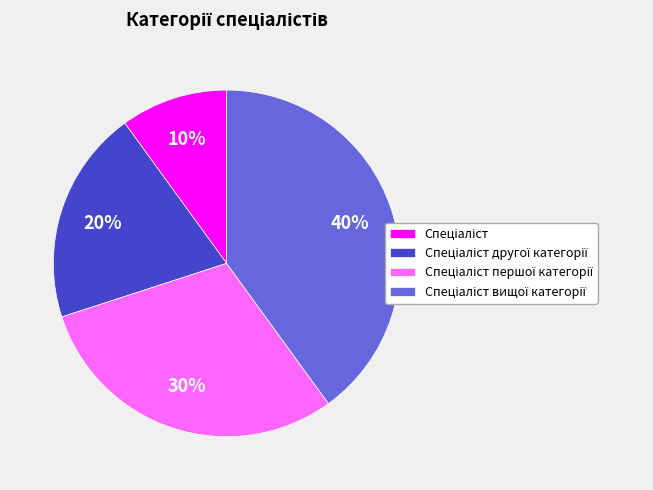

Is there a majority slice in this chart?

No